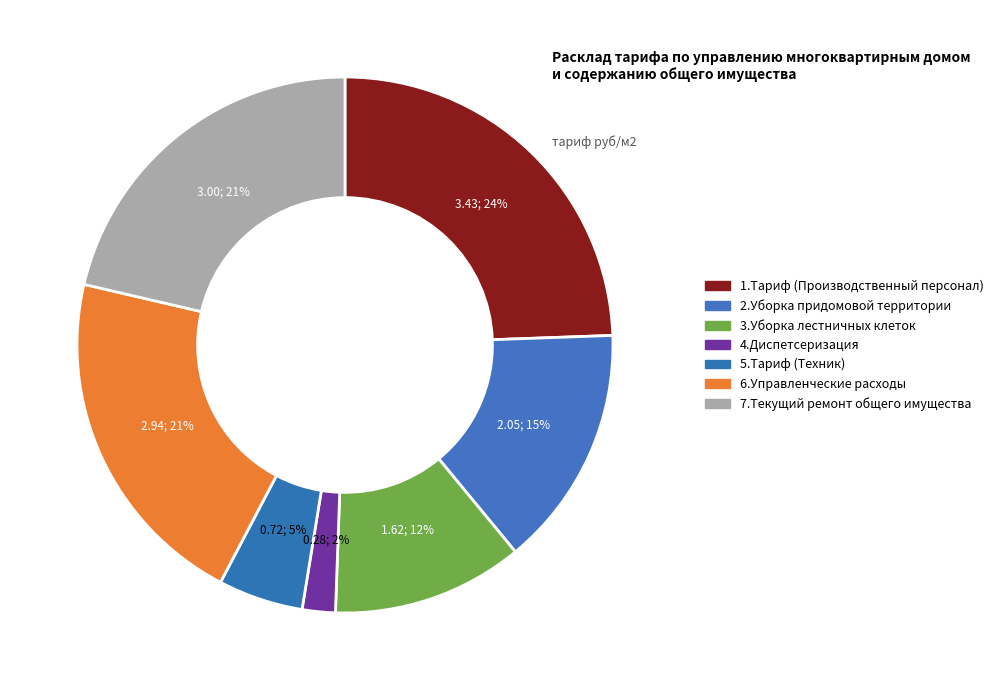

To the nearest percent, what is the average slice percentage?

14%